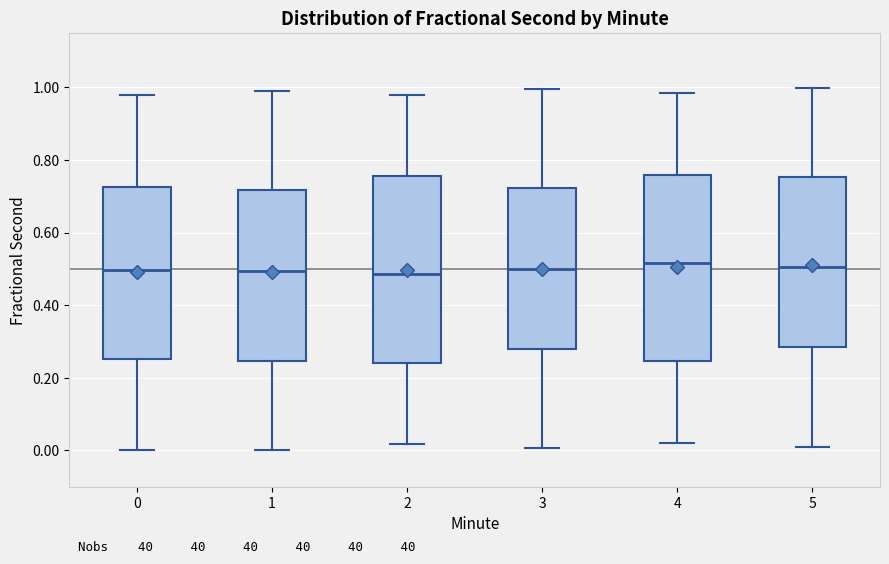

Reading left to right, read every box against the y-axis: the position of its median line, the range the box covers, and the ends of its whiskers. The values are not printed on the chart, so give them approximately, as read against the axis.

0: median 0.50, box 0.26 to 0.72, whiskers 0.00 to 0.98
1: median 0.50, box 0.24 to 0.72, whiskers 0.00 to 1.00
2: median 0.48, box 0.24 to 0.76, whiskers 0.02 to 0.98
3: median 0.50, box 0.28 to 0.72, whiskers 0.00 to 1.00
4: median 0.52, box 0.24 to 0.76, whiskers 0.02 to 0.98
5: median 0.50, box 0.28 to 0.76, whiskers 0.02 to 1.00